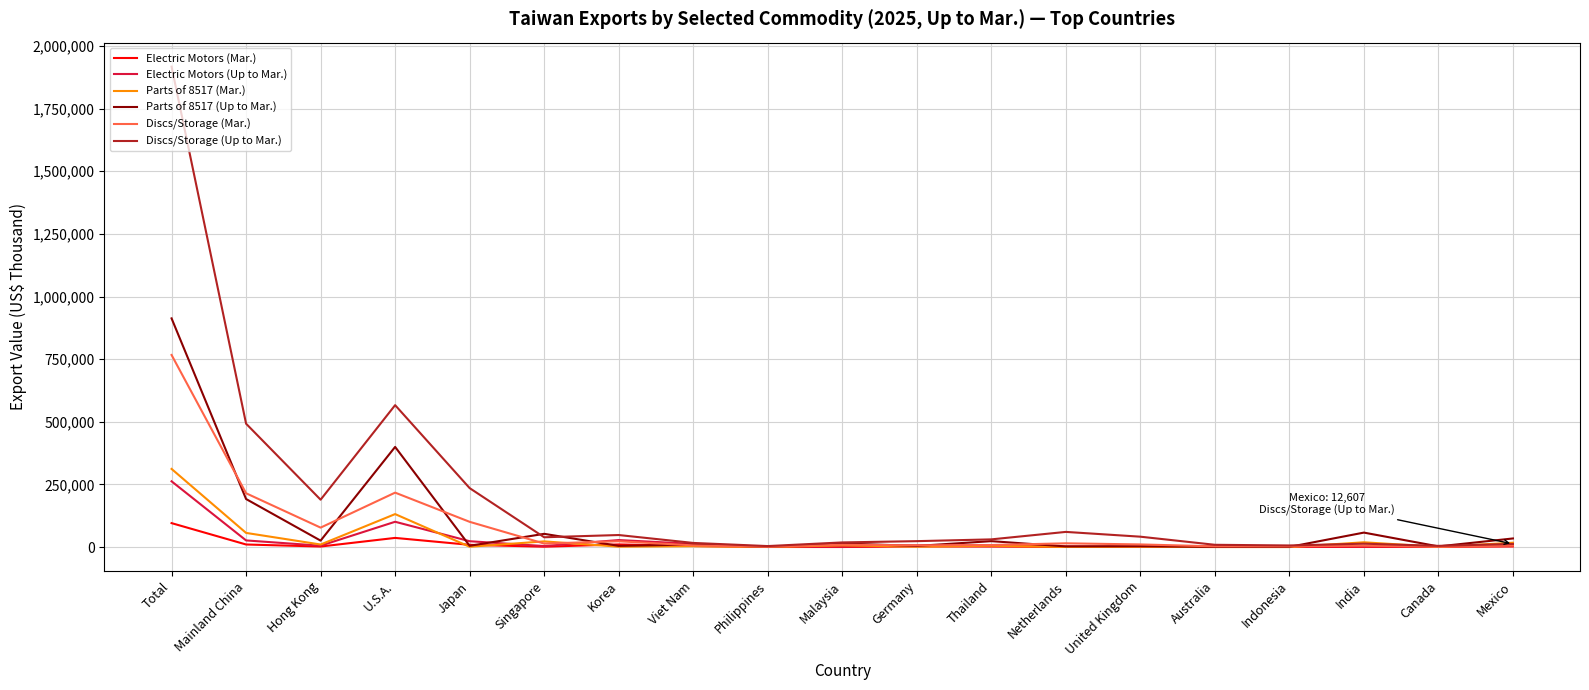

What is the difference between the maximum and minimum values in the Electric Motors (Mar.) series?

95326